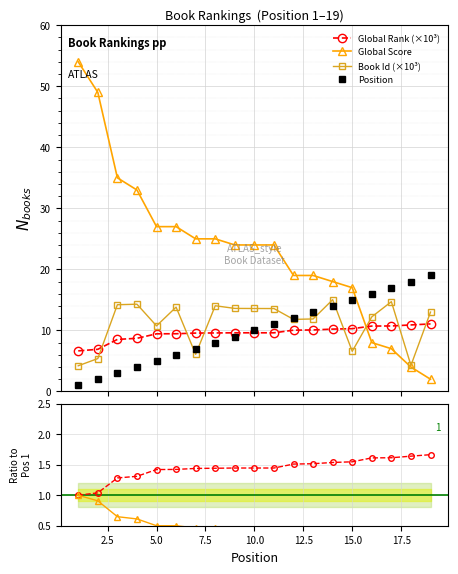

After their last crossing, which series has the higher values: Book Id (×10³) or Global Rank (×10³)?

Book Id (×10³)